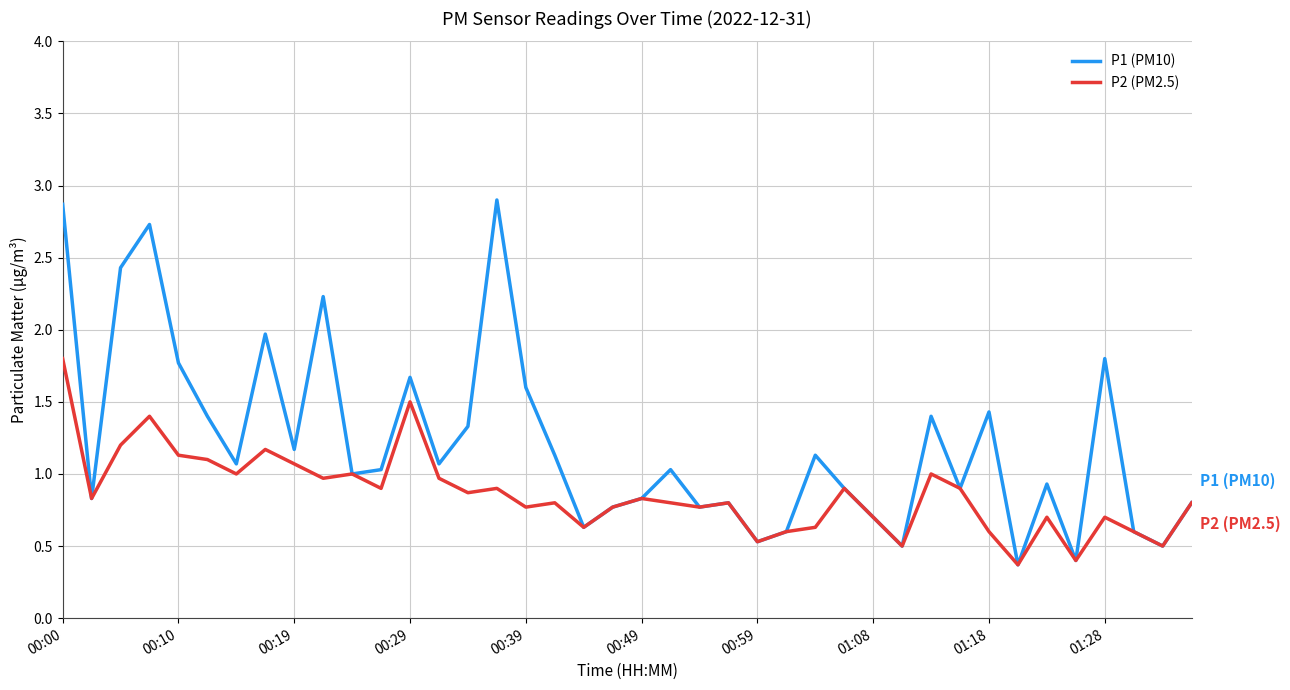

Rank the series by their maximum value, from highest to lowest.

P1 (PM10), P2 (PM2.5)